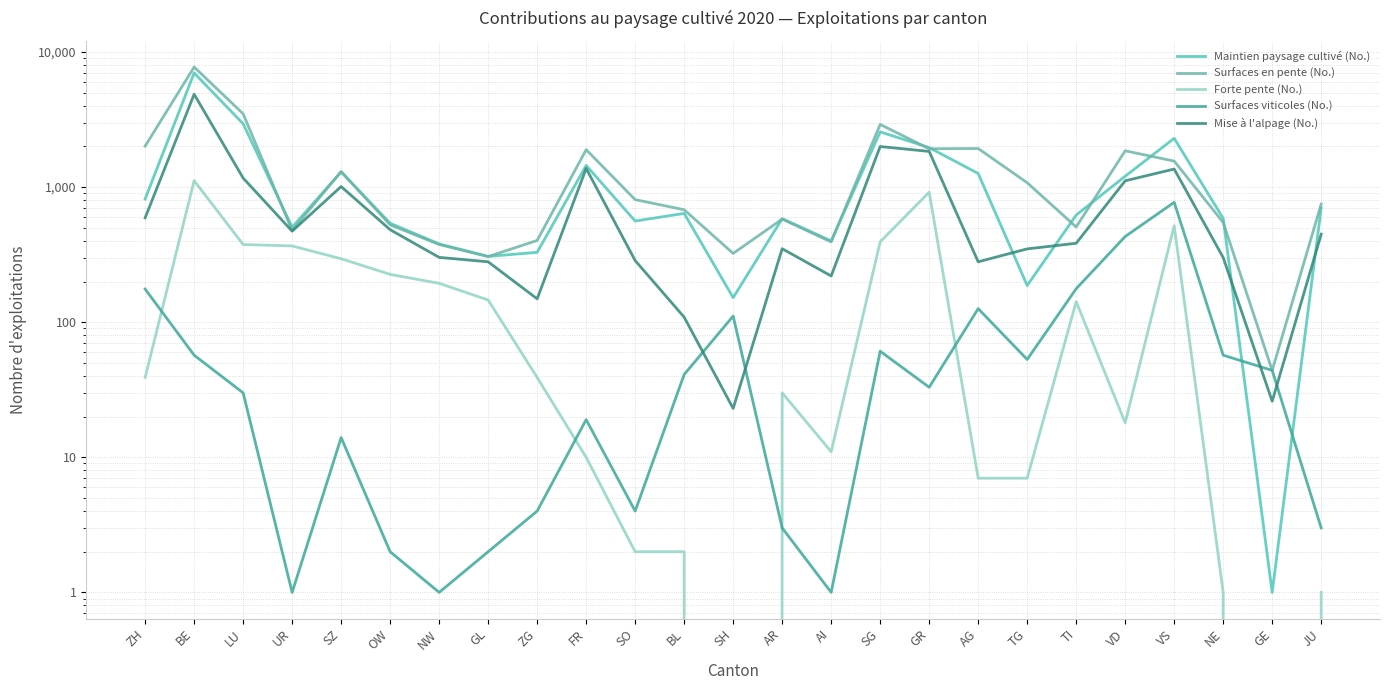

What is the label of the 24th point from the right?

BE